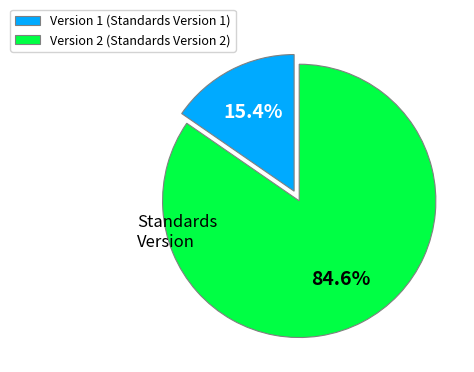

Approximately how many times larger is the value at Version 2 (Standards Version 2) compared to Version 1 (Standards Version 1)?

5.5